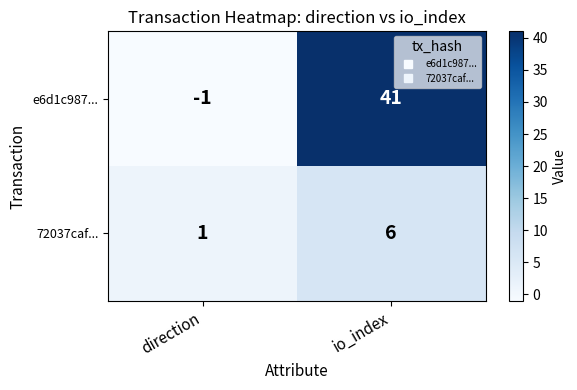

How many data points does each series have?

2